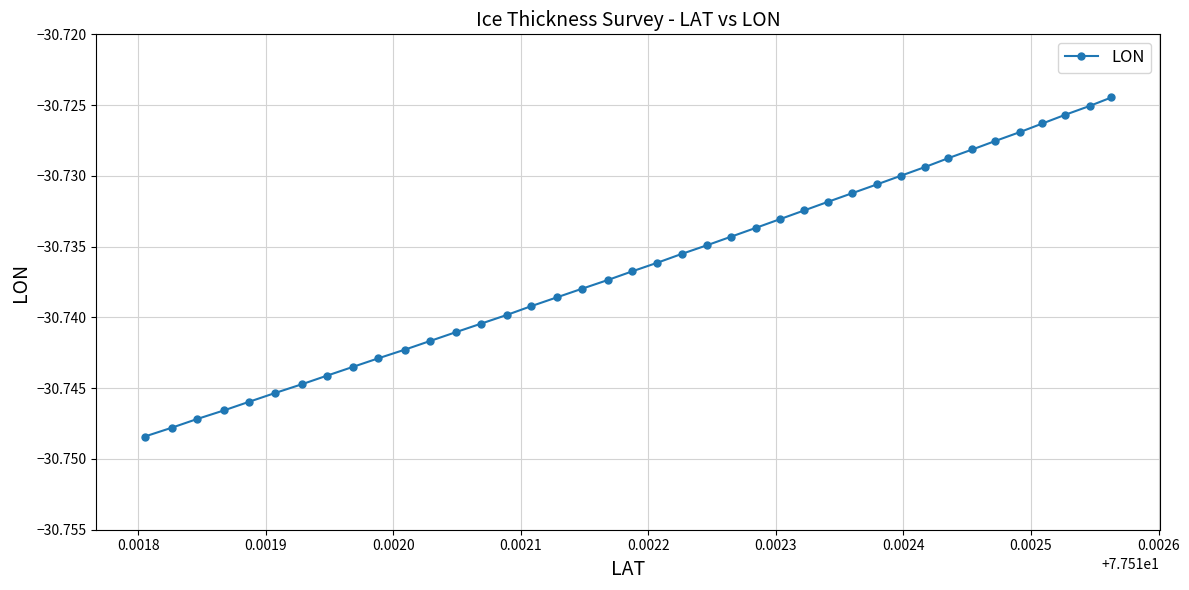

What is the sum of all values?

-1229.5